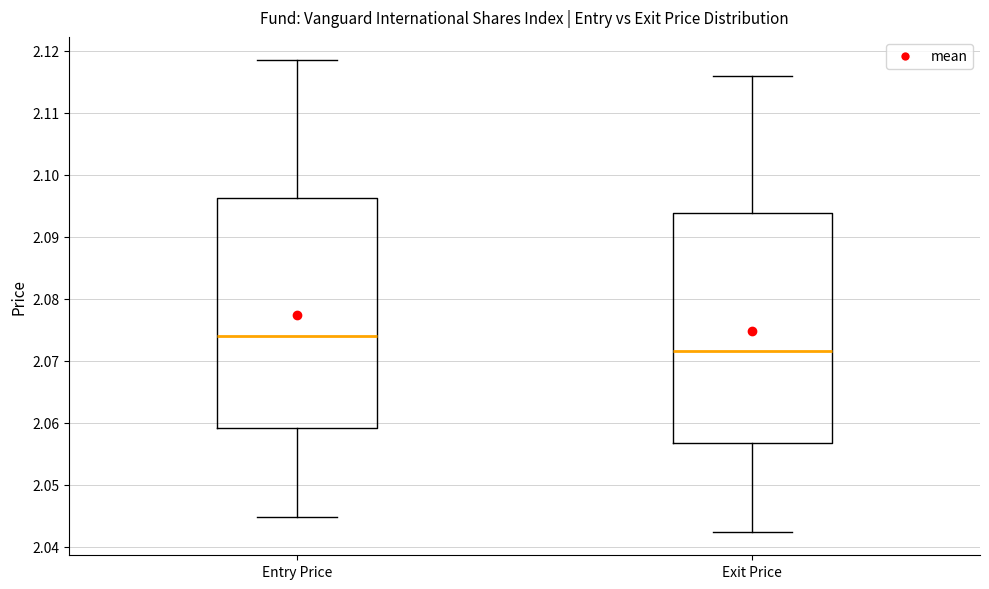

Reading left to right, read every box against the y-axis: the position of its median line, the range the box covers, and the ends of its whiskers. The values are not printed on the chart, so give them approximately, as read against the axis.

Entry Price: median 2.074, box 2.059 to 2.096, whiskers 2.045 to 2.118
Exit Price: median 2.072, box 2.057 to 2.094, whiskers 2.042 to 2.116